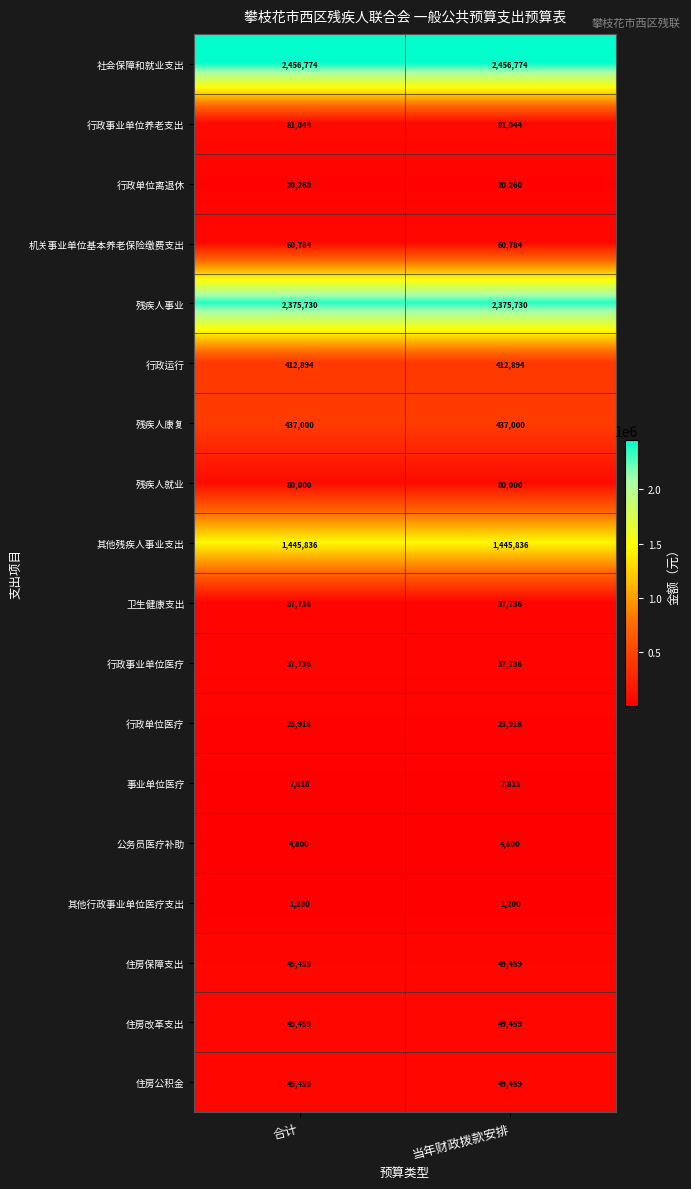

What is the total value across all series at 当年财政拨款安排?

7631907